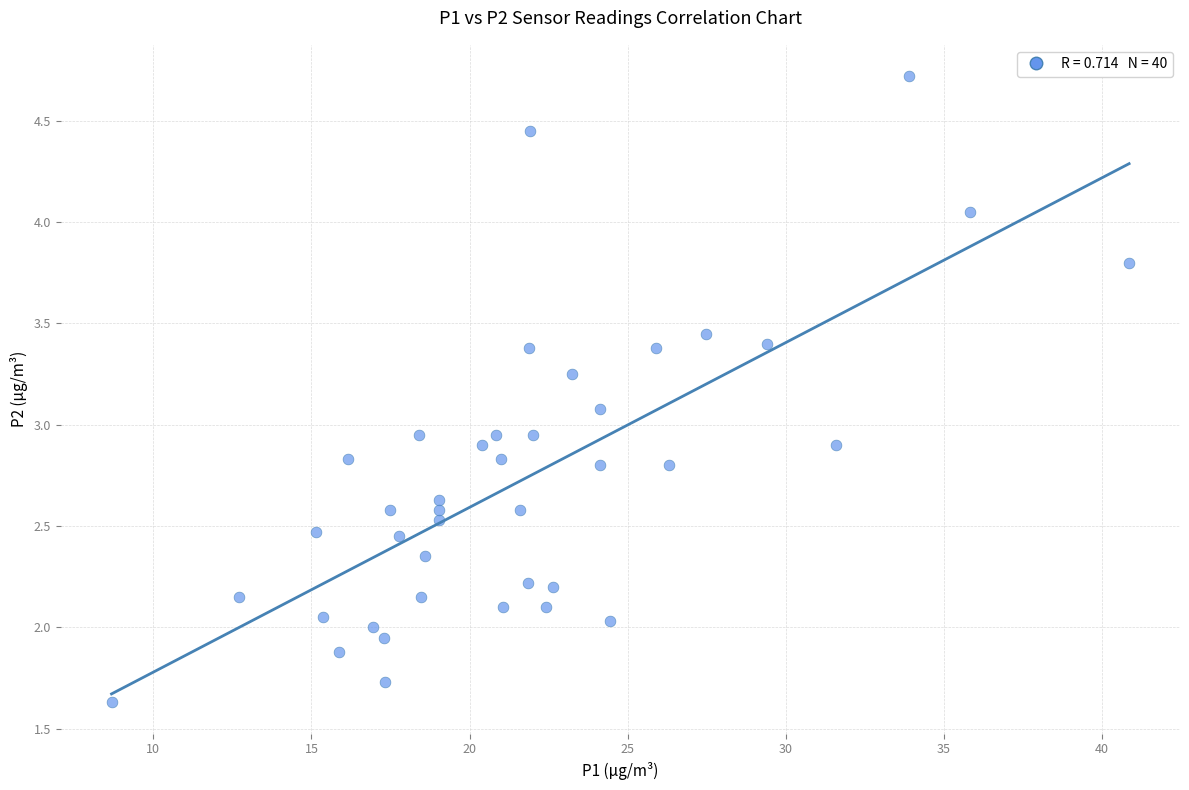

What is the range of Y values (max minus min)?

3.1